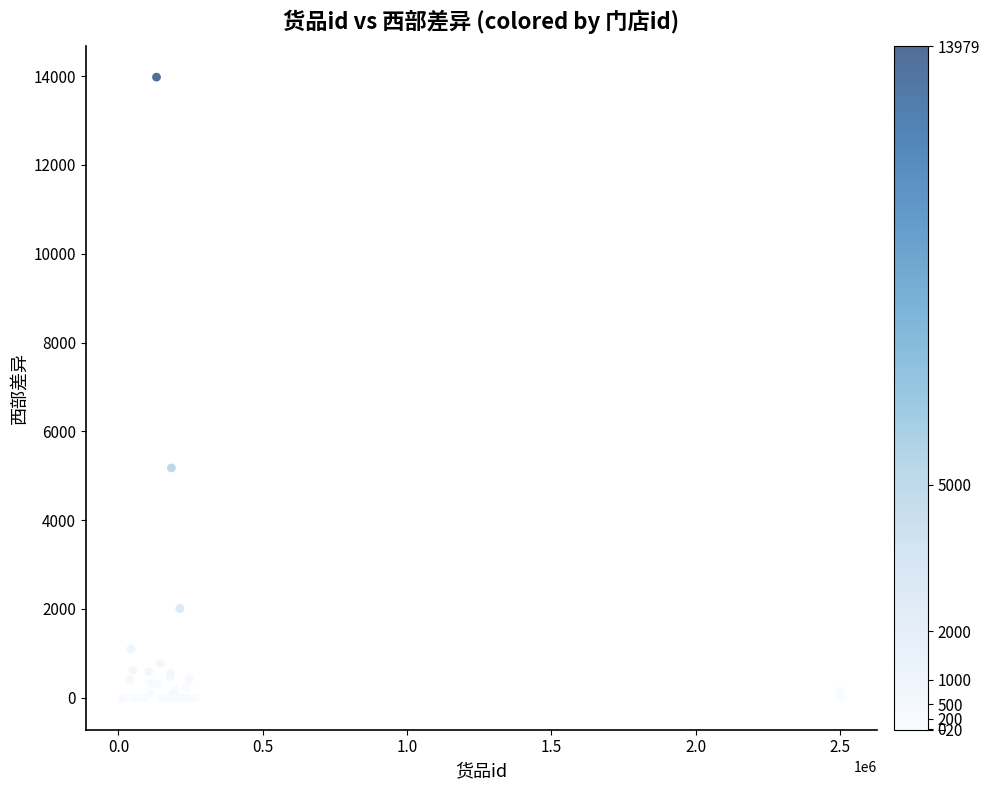

What Y value in the scatter plot is closest to 6979?

5177